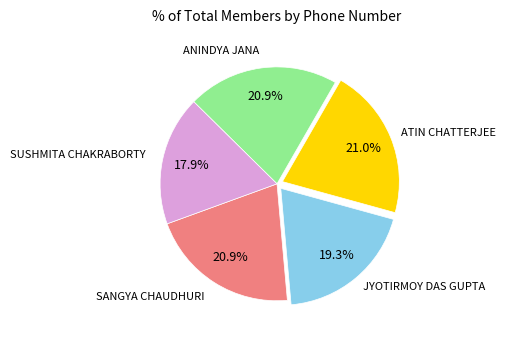

Is there any slice that represents more than half of the pie?

No